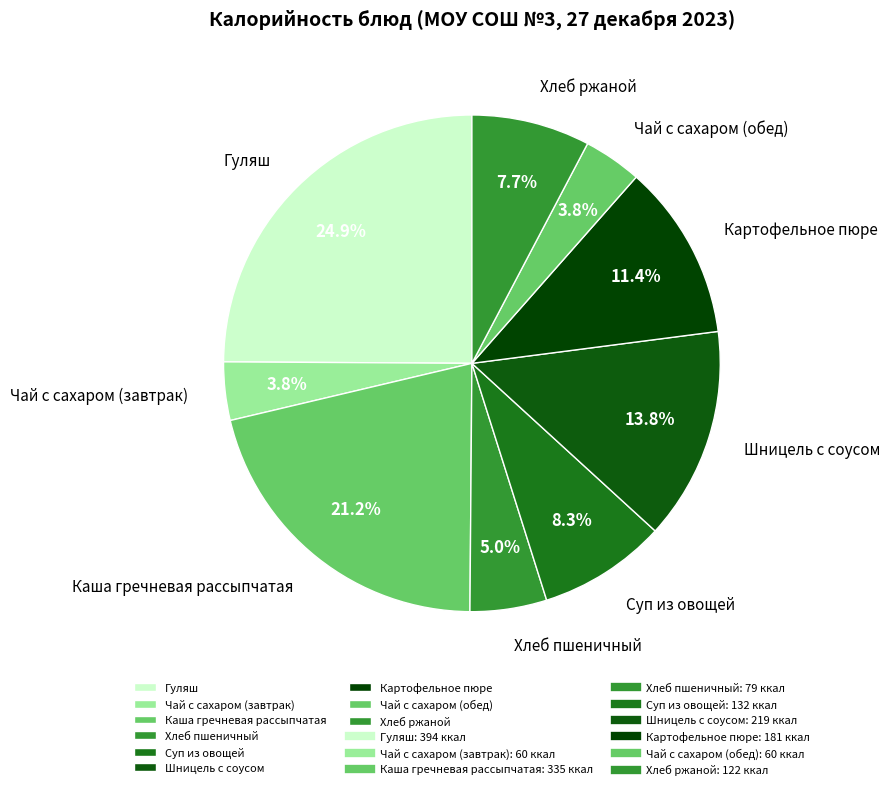

To the nearest percent, what is the difference between the Хлеб ржаной and Чай с сахаром (обед) slice percentages?

4%